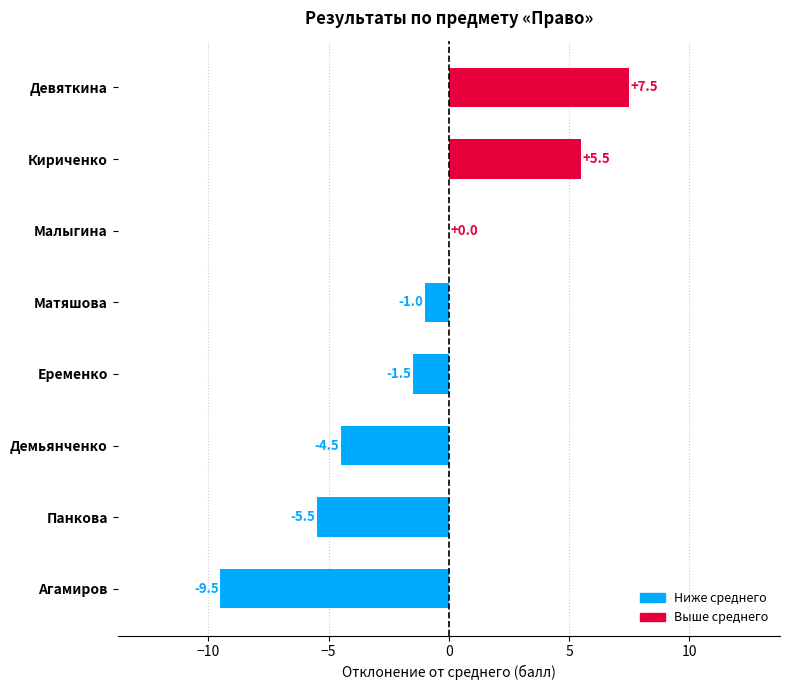

At which category does the chart reach its peak across all series?

Девяткина